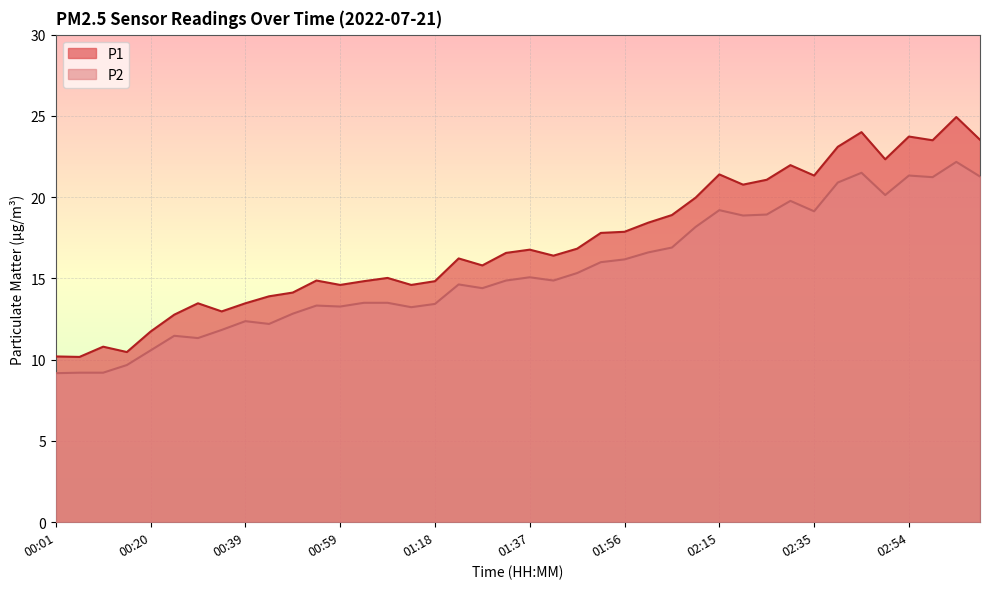

Does the chart display data point markers on the line(s)?

No